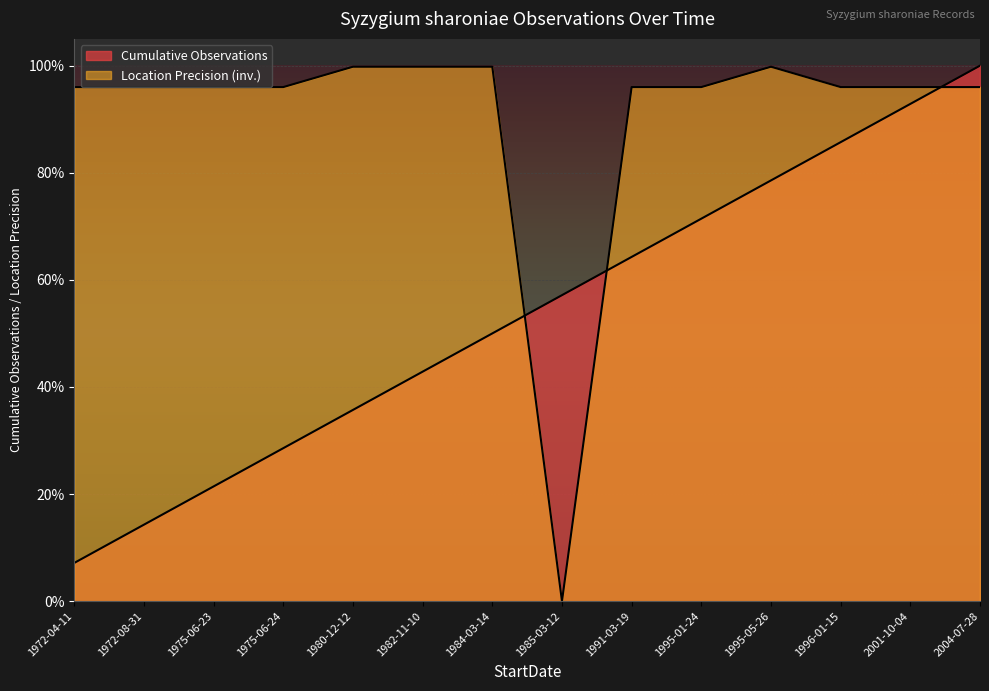

Does the chart display data point markers on the line(s)?

No